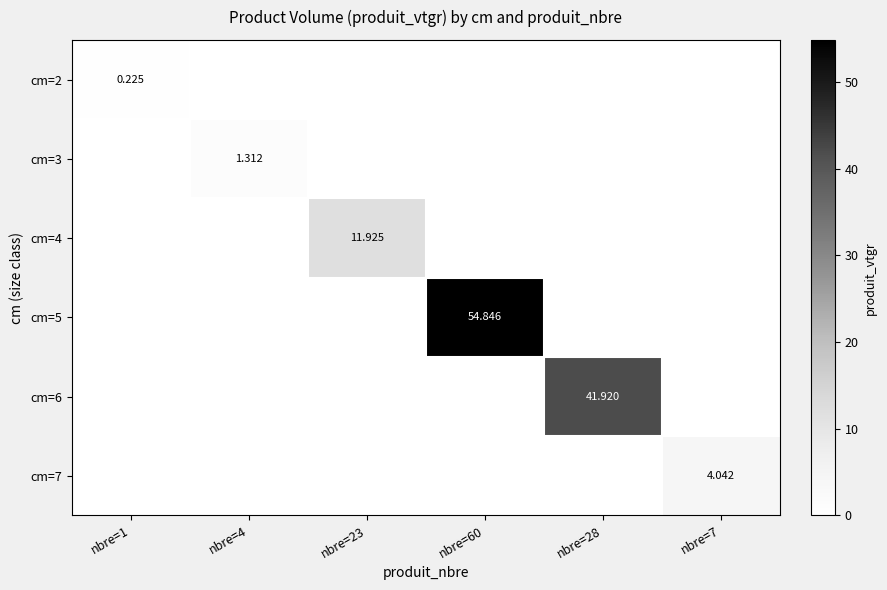

How many positive values does the cm=2 series have?

1